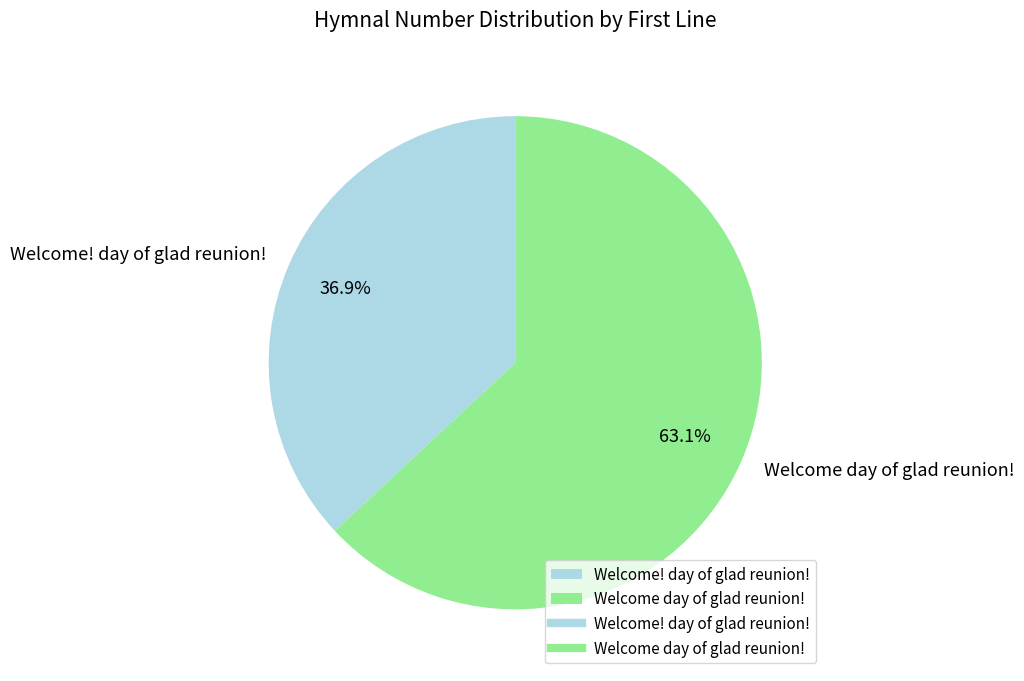

Which slice represents more than half of the pie?

Welcome day of glad reunion!